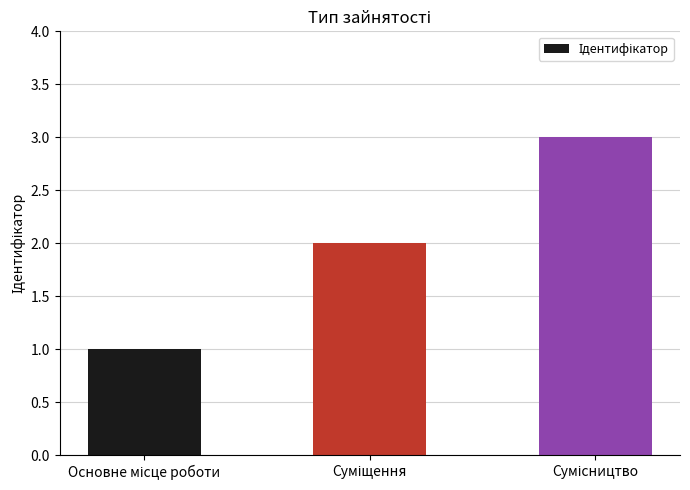

What is the sum of all values?

6